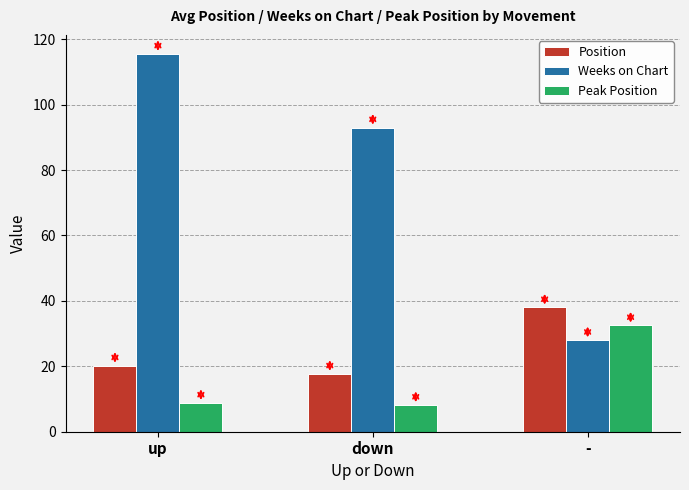

Rank the series at up from highest to lowest value.

Weeks on Chart, Position, Peak Position